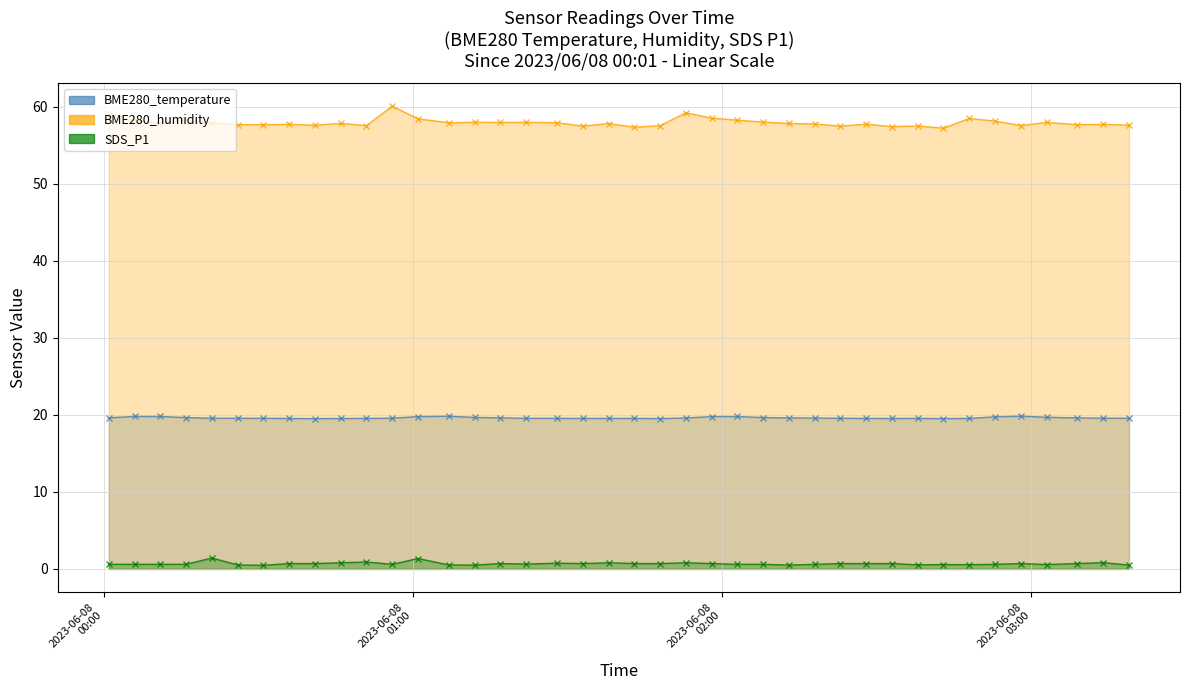

Does the chart display data point markers on the line(s)?

Yes